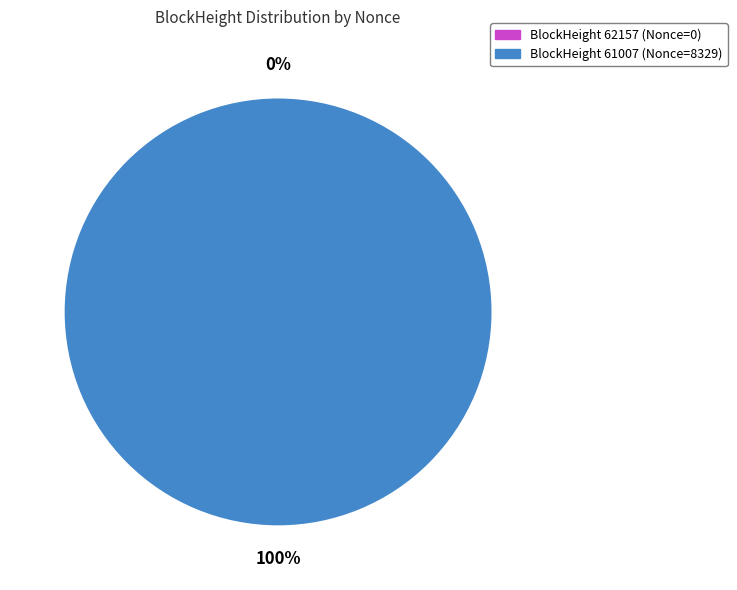

Rank the categories by value from highest to lowest.

61007, 62157